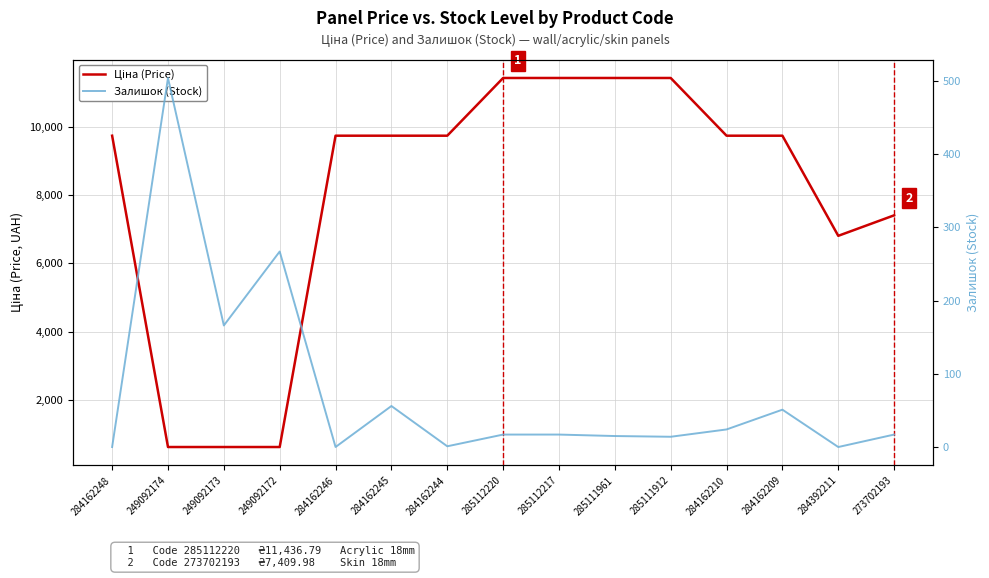

True or false: Залишок (Stock) and Ціна (Price) intersect in this chart.

False